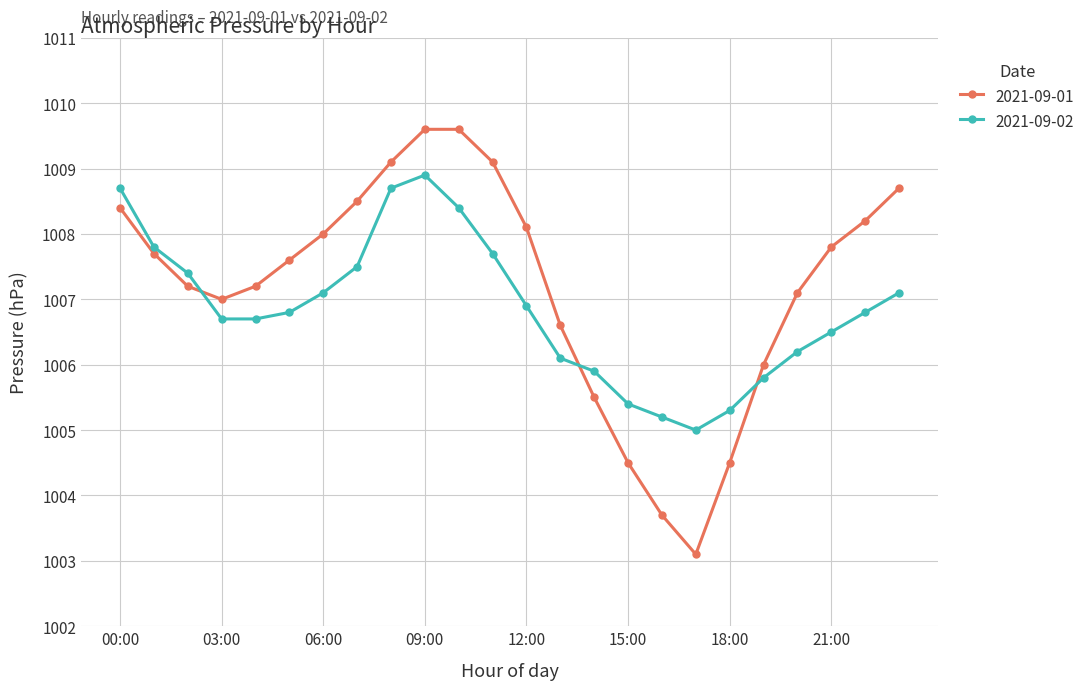

How many values in the 2021-09-02 series are below 1006?

6